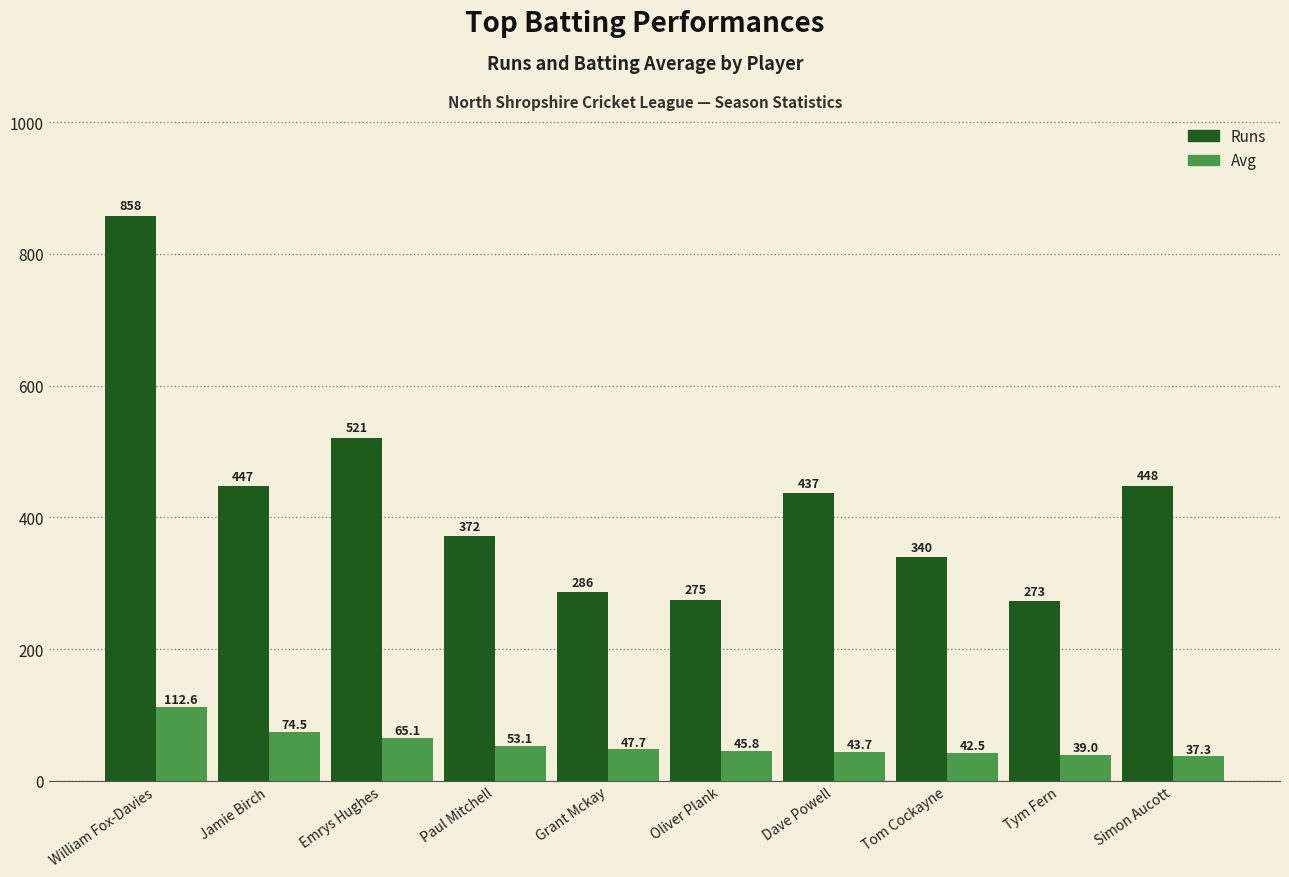

Is it true that Avg equals 12.5 at Oliver Plank?

False